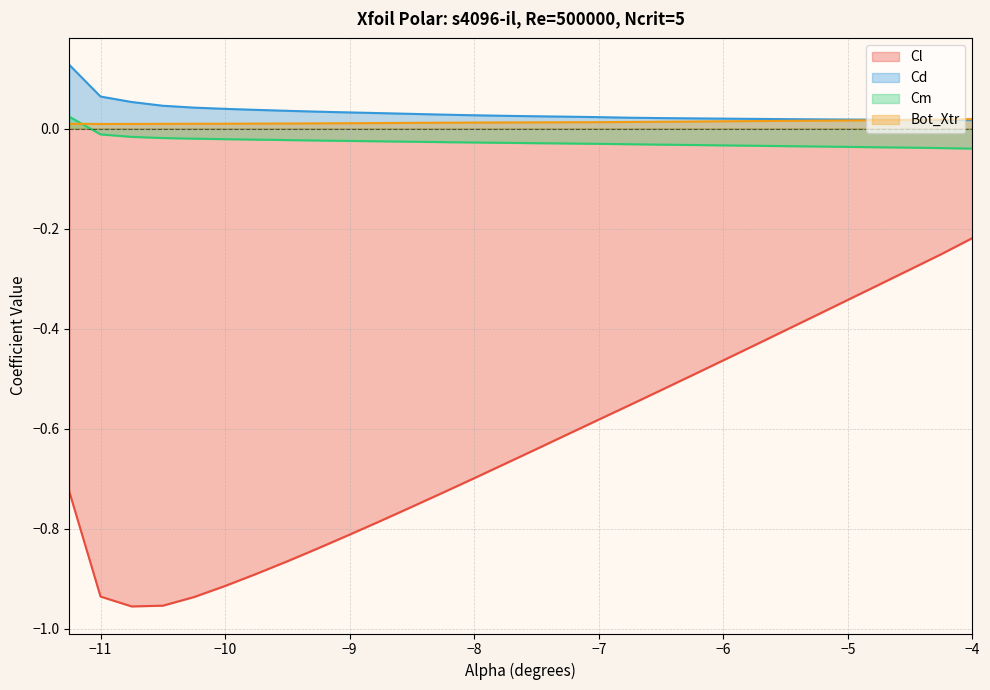

True or false: Cl and Cm intersect in this chart.

False